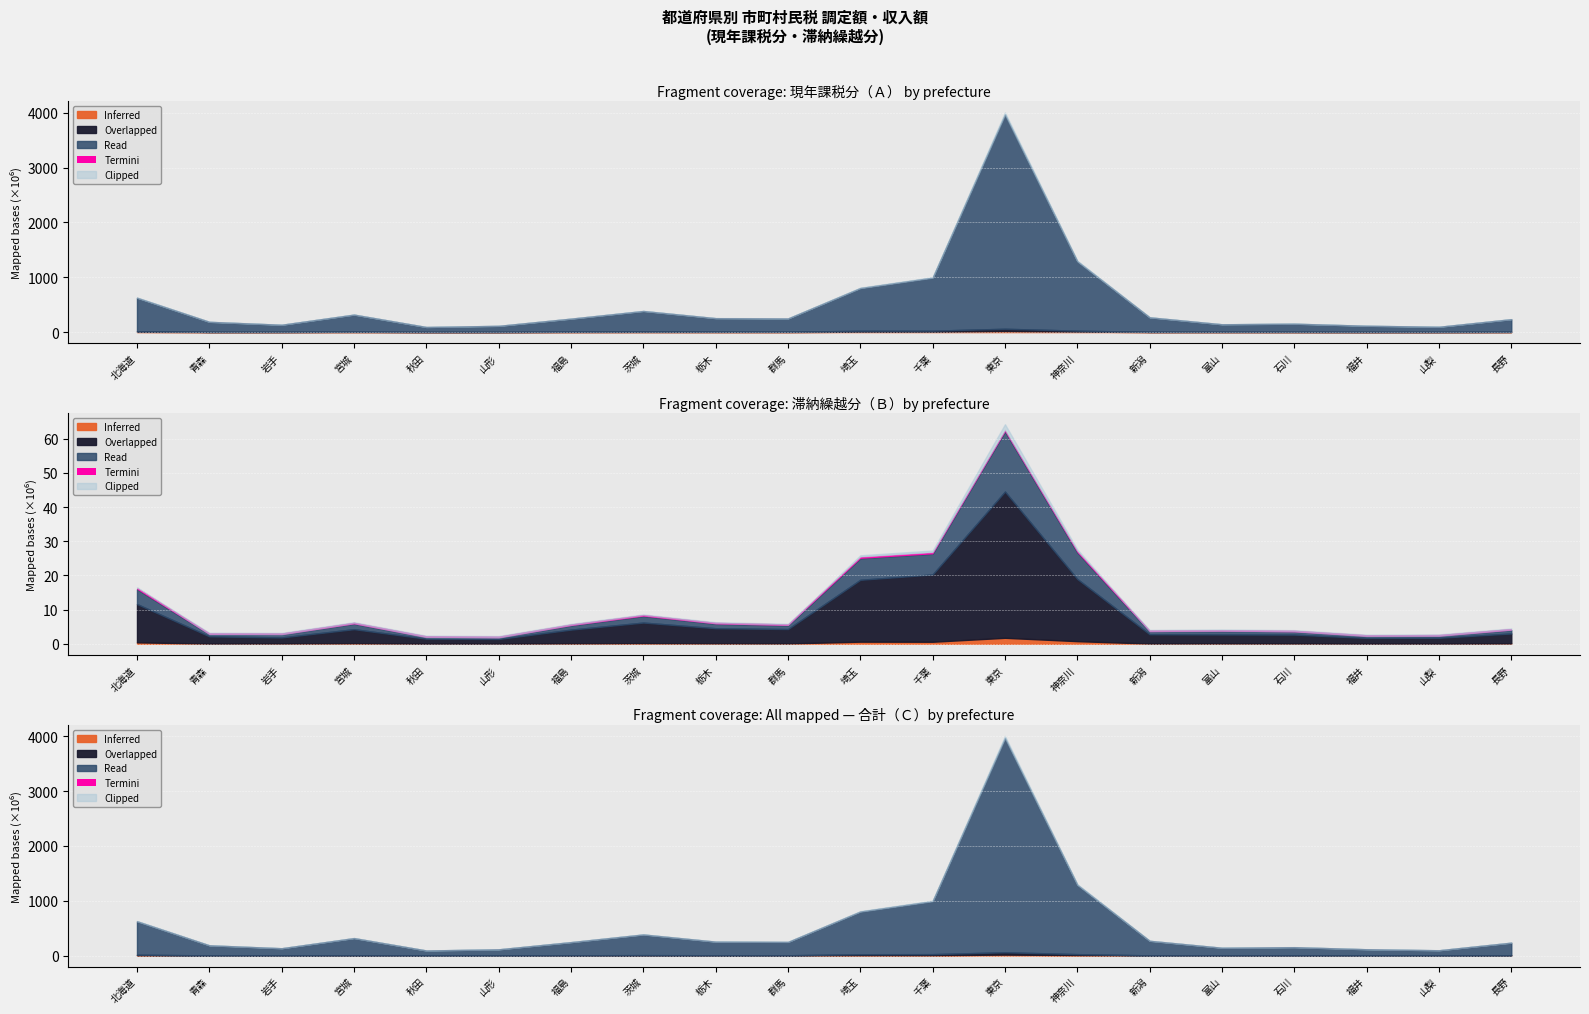

What position from the left is 栃木?

9